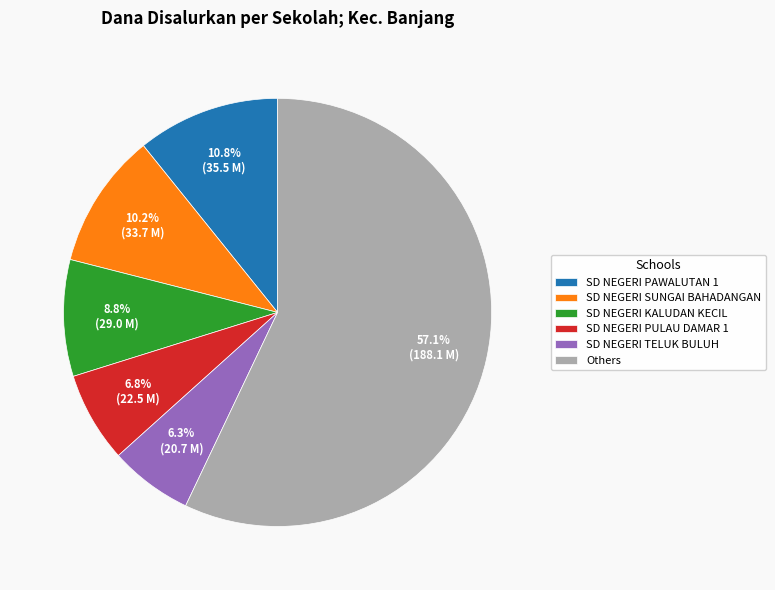

Which has a higher value, Others or SD NEGERI KALUDAN KECIL?

Others